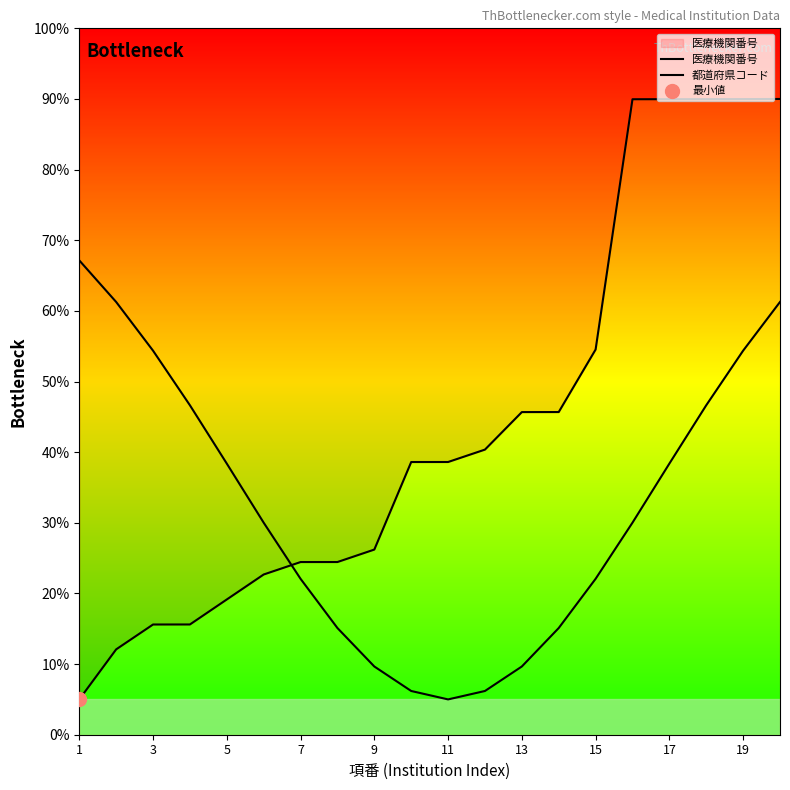

Between 15 and 7, which is larger?

15